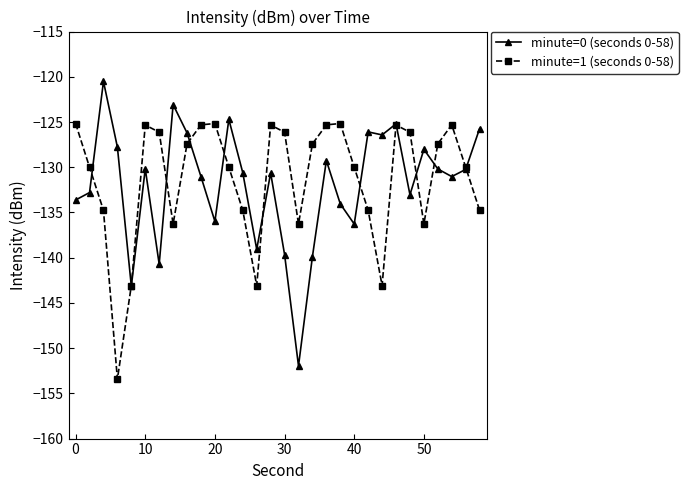

What is the value of the minute=0 (seconds 0-58) point at the 8th from the left?

-123.1